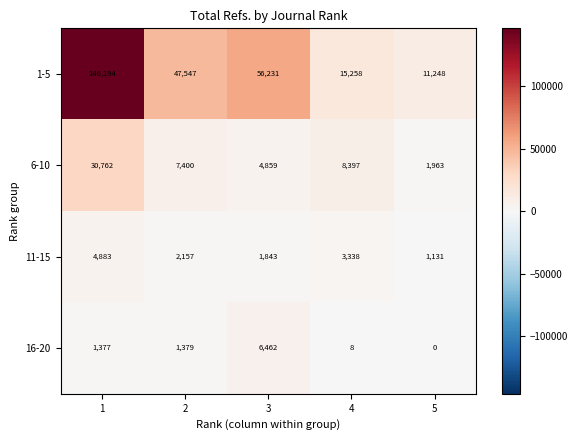

List the series in order of their peak value, lowest first.

11-15, 16-20, 6-10, 1-5